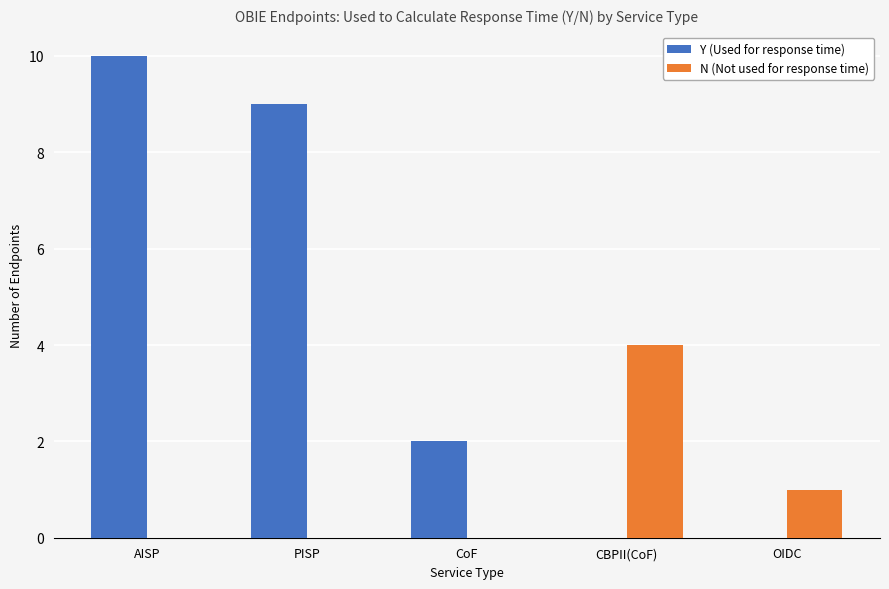

How many distinct data groups are displayed?

2